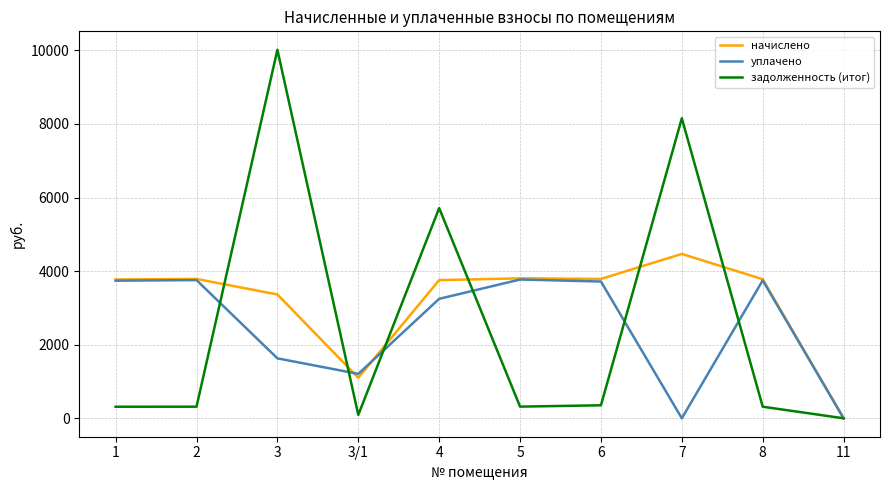

At which label does уплачено first exceed 3717?

1